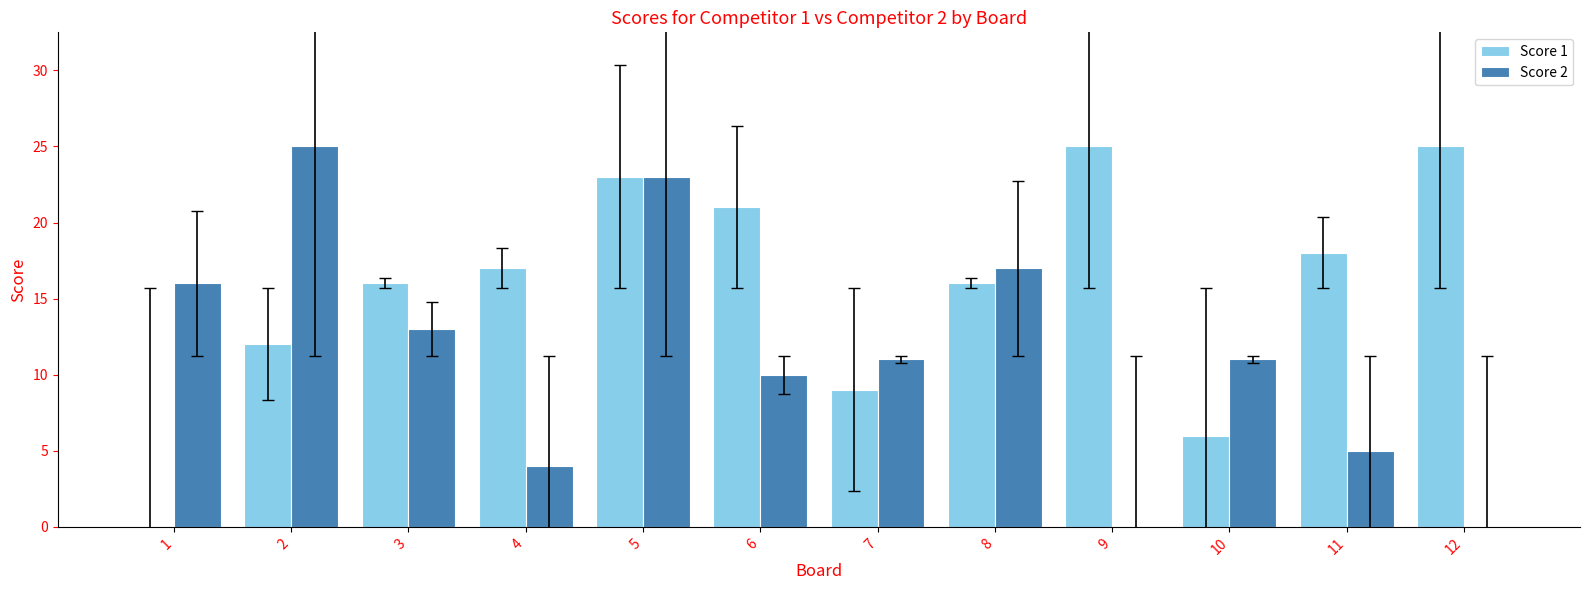

Does the chart contain stacked bars?

No